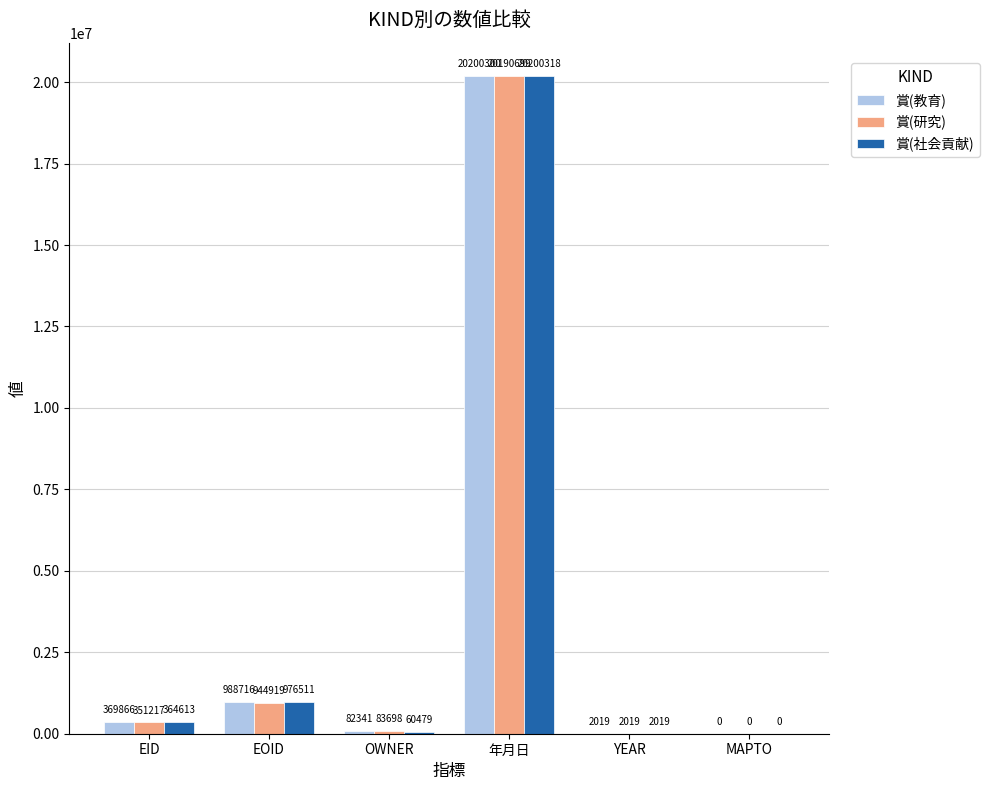

True or false: 賞(教育) has a value of 988716 at EOID.

True